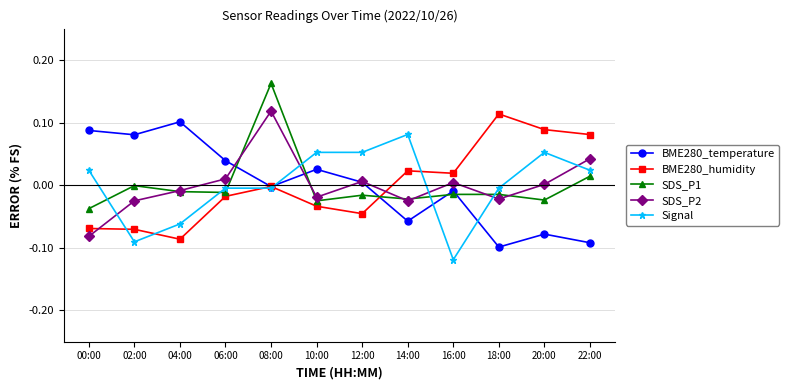

The value of Signal at 16:00 is -0.1. True or false?

True